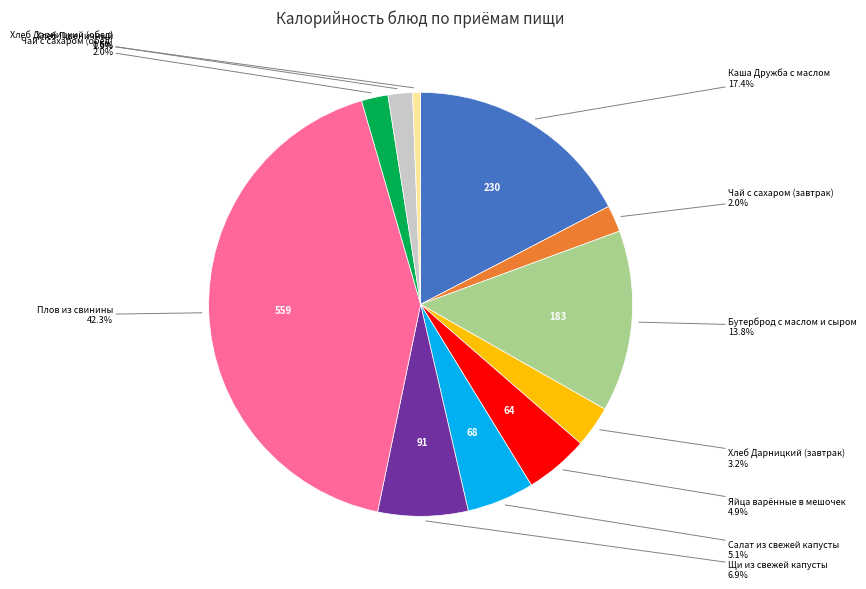

Does any single category account for the majority?

No